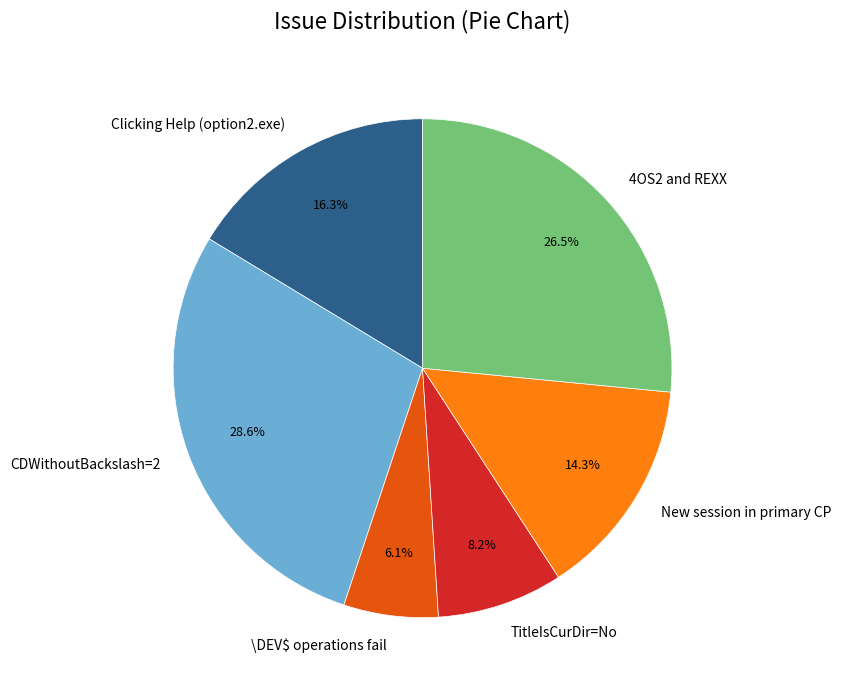

To the nearest percent, what is the combined percentage of New session in primary CP and Clicking Help (option2.exe)?

31%